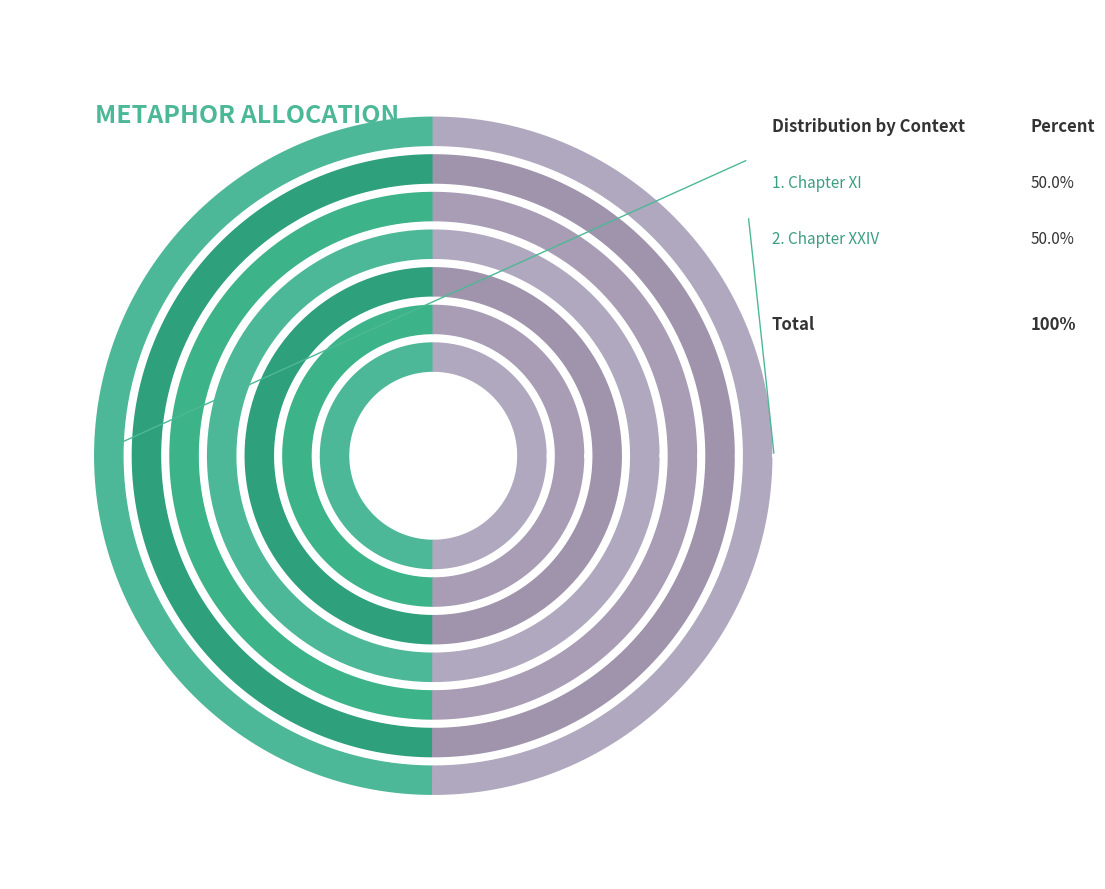

How many segments does this pie chart have?

2